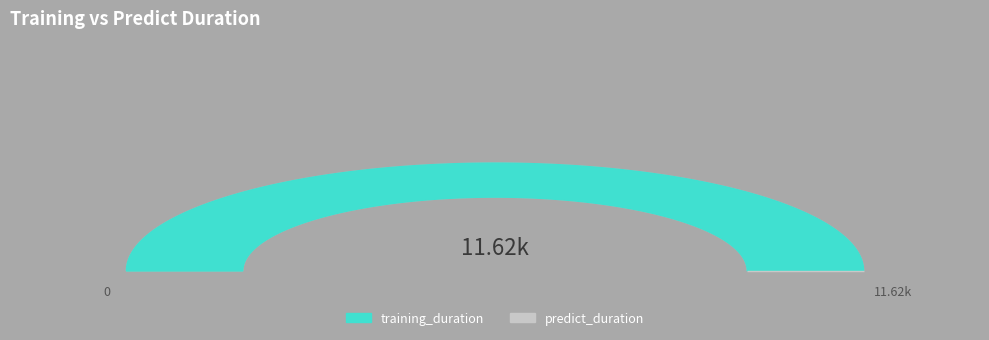

Which slice represents more than half of the pie?

training_duration